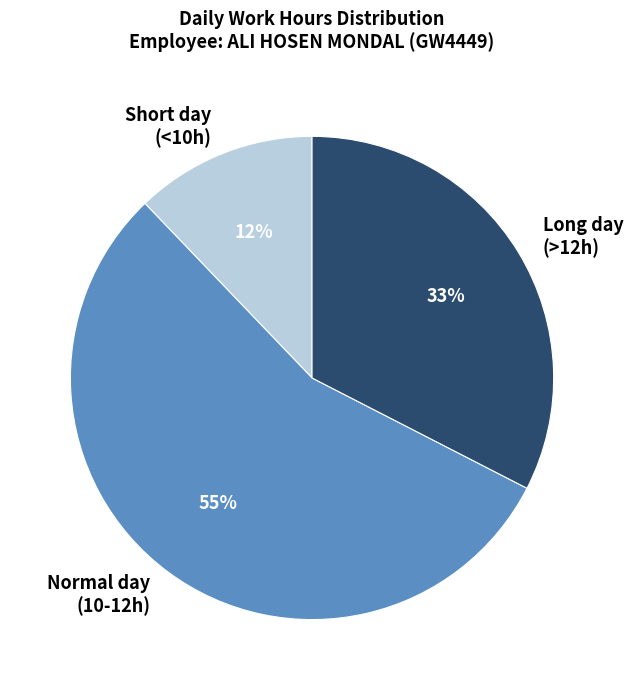

Which slice is the largest?

Normal day (10-12h)